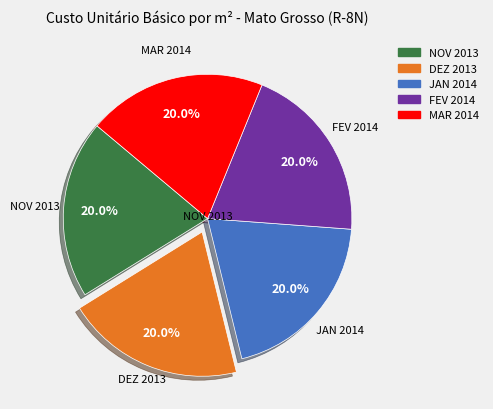

How many segments does this pie chart have?

5